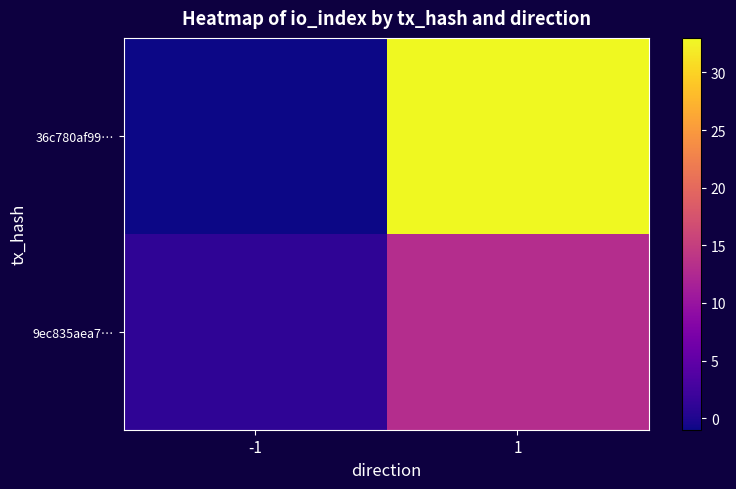

What is the maximum value shown in the chart?

33